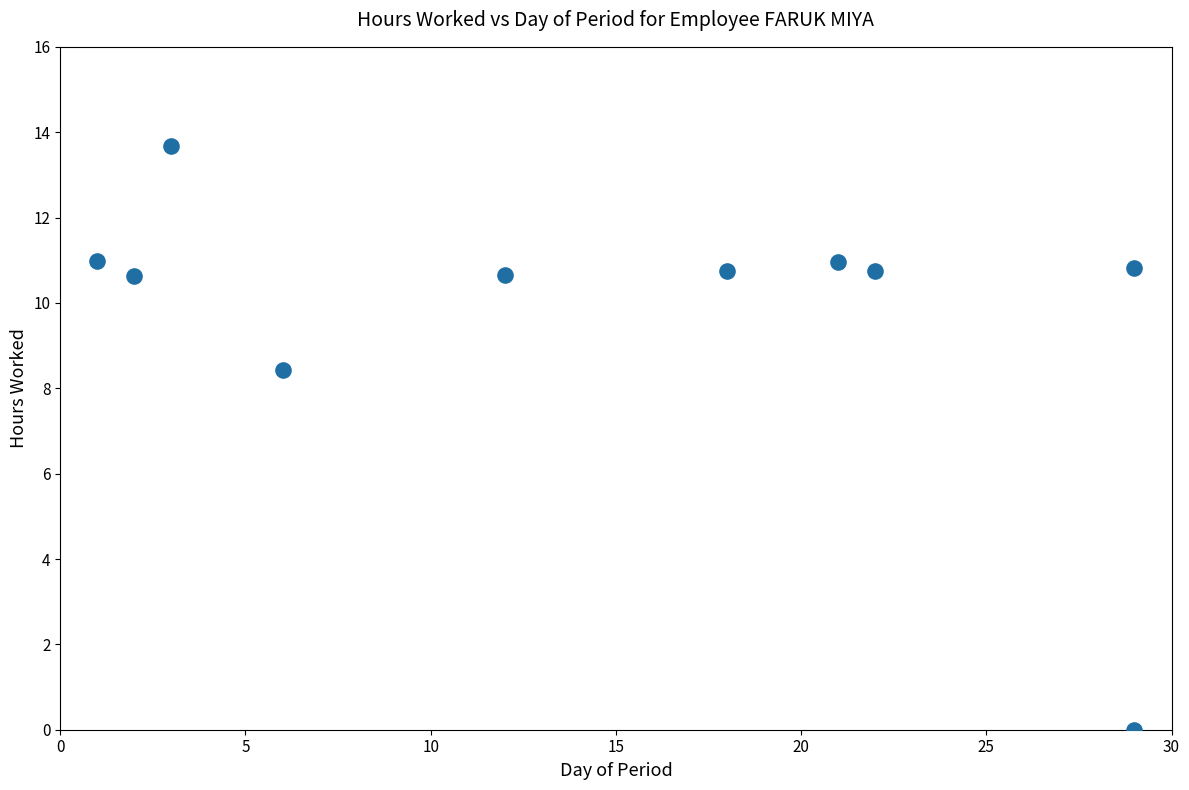

What is the range of Y values (max minus min)?

13.7